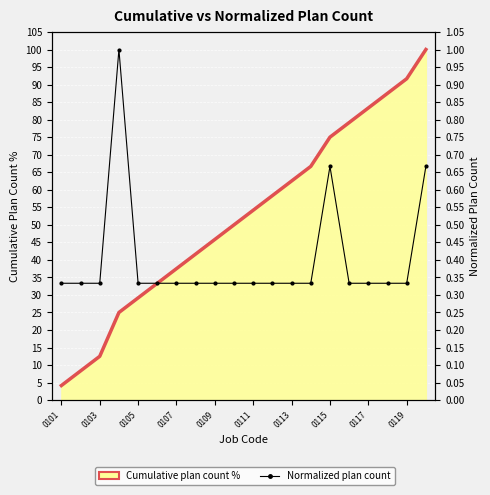

Reading left to right, extract all data points from this chart.

Cumulative plan count %: 4.2	8.3	12.5	25.0	29.2	33.3	37.5	41.7	45.8	50.0	54.2	58.3	62.5	66.7	75.0	79.2	83.3	87.5	91.7	100.0
Normalized plan count: 0.3	0.3	0.3	1.0	0.3	0.3	0.3	0.3	0.3	0.3	0.3	0.3	0.3	0.3	0.7	0.3	0.3	0.3	0.3	0.7